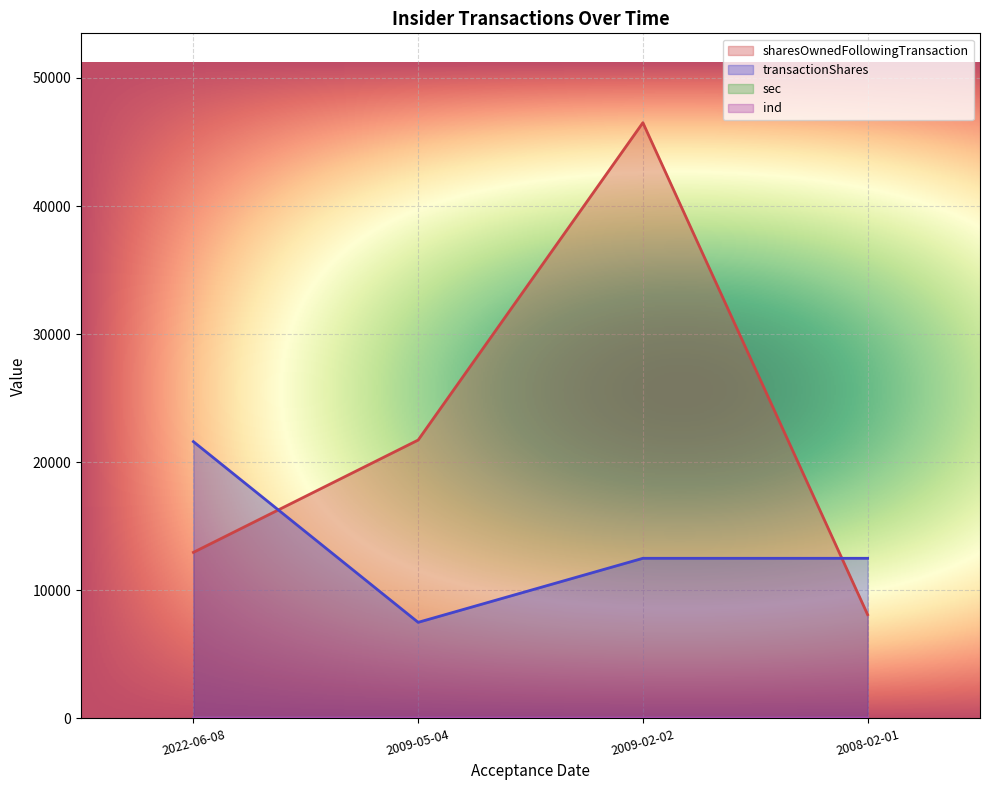

Which category has the highest value across all series?

2009-02-02